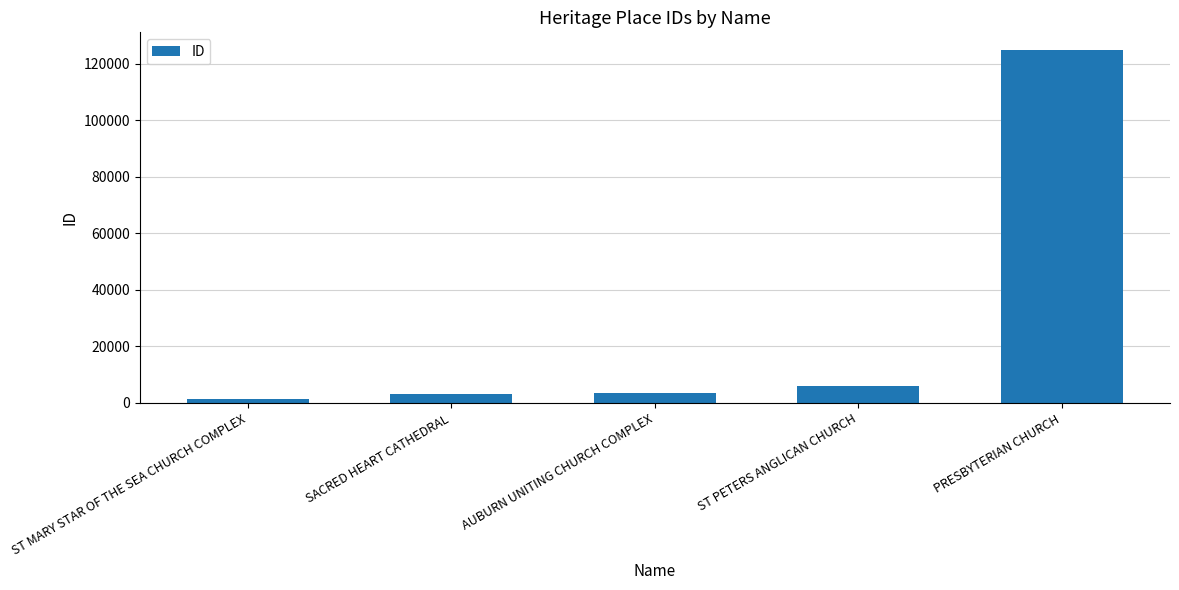

Is it true that the value at ST MARY STAR OF THE SEA CHURCH COMPLEX is 1276?

True